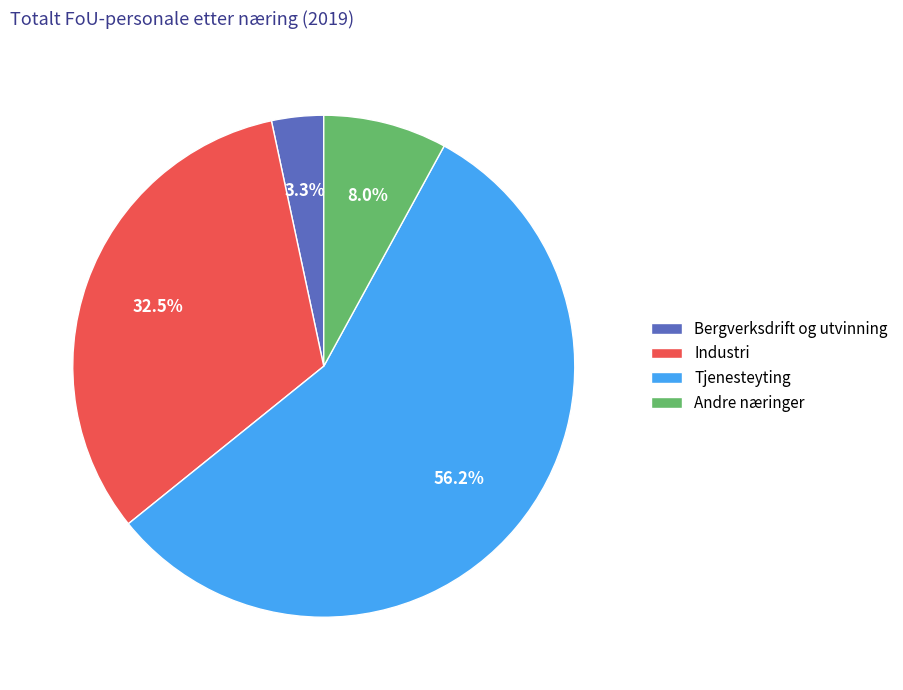

What is the ratio of the value at Bergverksdrift og utvinning to the value at Andre næringer?

0.4